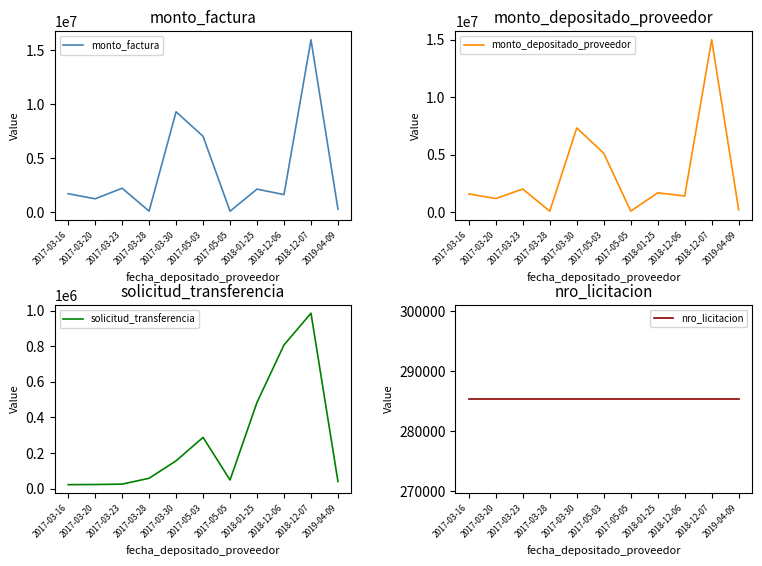

Reading left to right, list all the values displayed in this chart.

monto_factura: 2017-03-16=1719885	2017-03-20=1246875	2017-03-23=2225600	2017-03-28=105600	2017-03-30=9304495	2017-05-03=7033065	2017-05-05=96800	2018-01-25=2143125	2018-12-06=1634225	2018-12-07=15969760	2019-04-09=281160
monto_depositado_proveedor: 2017-03-16=1576165	2017-03-20=1180088	2017-03-23=2005226	2017-03-28=71960	2017-03-30=7326461	2017-05-03=5114854	2017-05-05=79031	2018-01-25=1675619	2018-12-06=1396677	2018-12-07=15001804	2019-04-09=205588
solicitud_transferencia: 2017-03-16=22712	2017-03-20=23490	2017-03-23=25735	2017-03-28=58463	2017-03-30=156532	2017-05-03=287841	2017-05-05=48941	2018-01-25=484724	2018-12-06=806762	2018-12-07=984775	2019-04-09=40166
nro_licitacion: 2017-03-16=285371	2017-03-20=285371	2017-03-23=285371	2017-03-28=285371	2017-03-30=285371	2017-05-03=285371	2017-05-05=285371	2018-01-25=285371	2018-12-06=285371	2018-12-07=285371	2019-04-09=285371